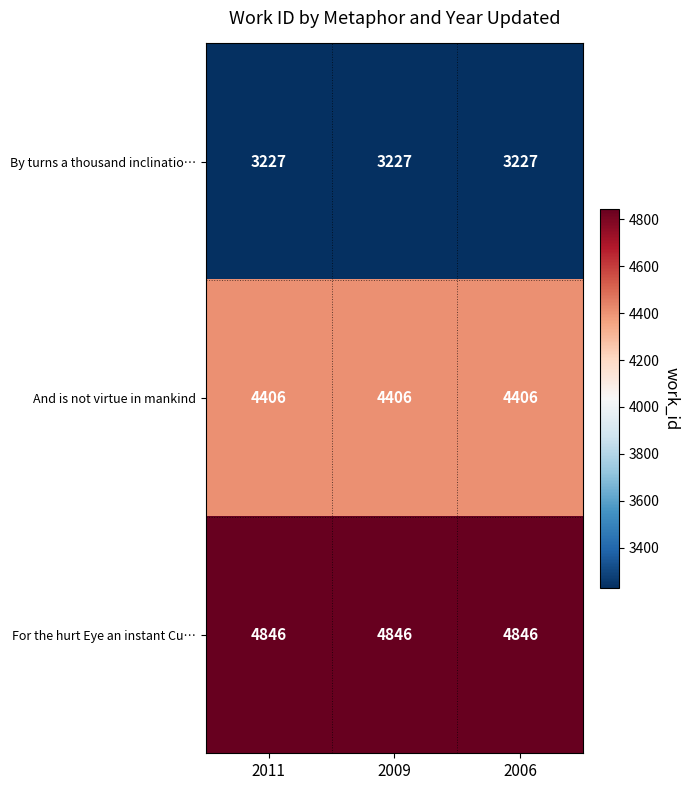

Read the For the hurt Eye an instant Cu… value at 2009.

4846